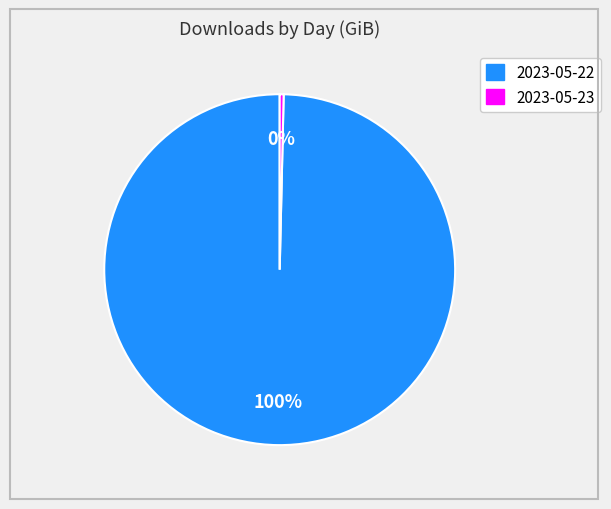

How many segments does this pie chart have?

2